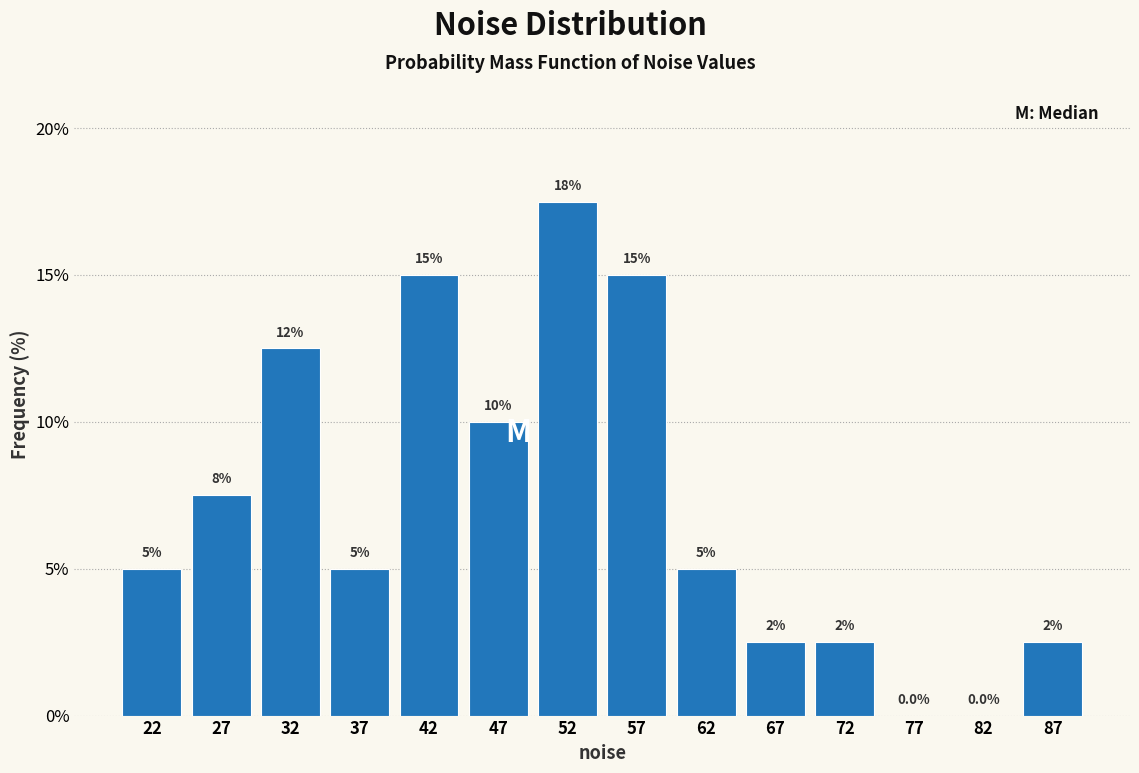

Which range on the x-axis has the tallest bar?

50 to 55